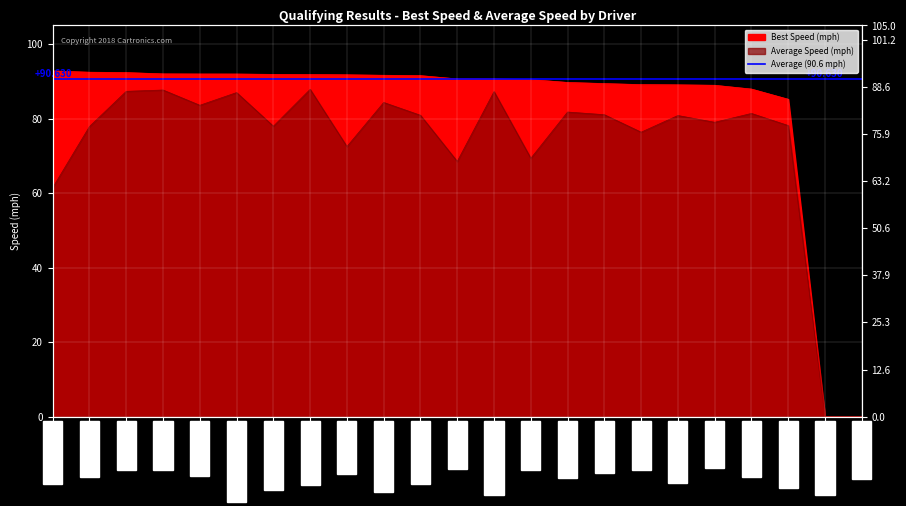

Reading left to right, extract all data points from this chart.

Best Speed: Daniel Langon=92.8	Clement Lee=92.5	Dean Busk=92.4	Justin Hall=92.0	Darwin Felix=92.0	Todd Launchbaugh=92.0	Robert Edmison=91.9	Steven Powers=91.8	Curtis Gong=91.8	Michael Babcock=91.6	Dave Tweedlie=91.5	Jorge Diaz=90.6	Alan Leukhardt III=90.6	Bill Nelson=90.5	Tao Takaoka=89.7	Devin Dahn=89.4	Francis Hu=89.1	Wesley Mollno=89.1	Neil Verity=88.9	Paul Perkins=87.9	Steve Bodeman=85.2	Dakota Dickerson=0.0	Sean Bradley=0.0
Average Speed: Daniel Langon=61.5	Clement Lee=77.9	Dean Busk=87.3	Justin Hall=87.7	Darwin Felix=83.6	Todd Launchbaugh=87.0	Robert Edmison=77.9	Steven Powers=87.8	Curtis Gong=72.5	Michael Babcock=84.3	Dave Tweedlie=80.9	Jorge Diaz=68.5	Alan Leukhardt III=87.2	Bill Nelson=69.3	Tao Takaoka=81.8	Devin Dahn=81.0	Francis Hu=76.3	Wesley Mollno=80.8	Neil Verity=79.0	Paul Perkins=81.4	Steve Bodeman=78.1	Dakota Dickerson=0.0	Sean Bradley=0.0